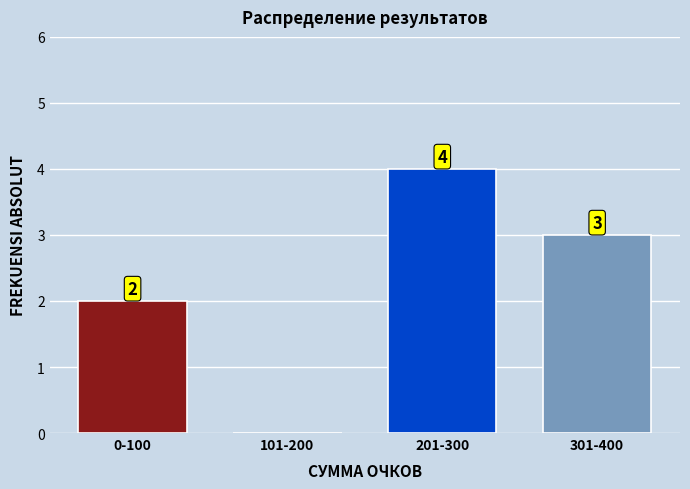

Reading left to right, extract all data points from this chart.

0-100=2	101-200=0	201-300=4	301-400=3